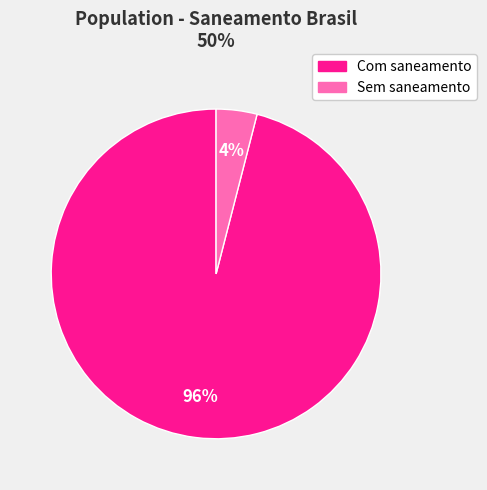

To the nearest percent, what is the difference between the largest and smallest slice percentages?

92%